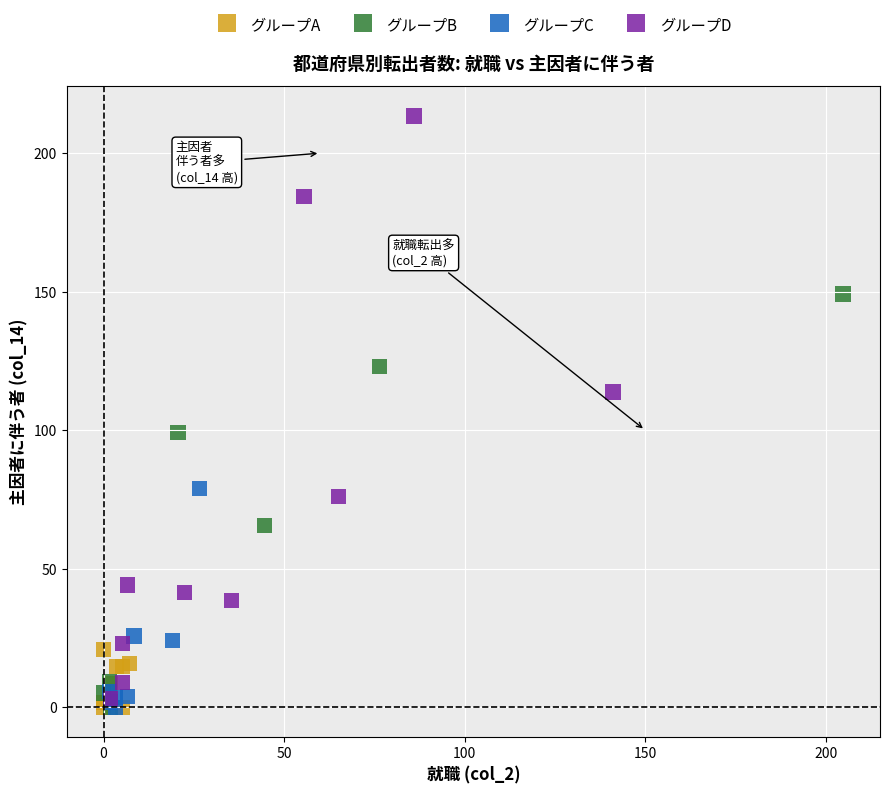

Which series has the widest spread of Y values?

グループD